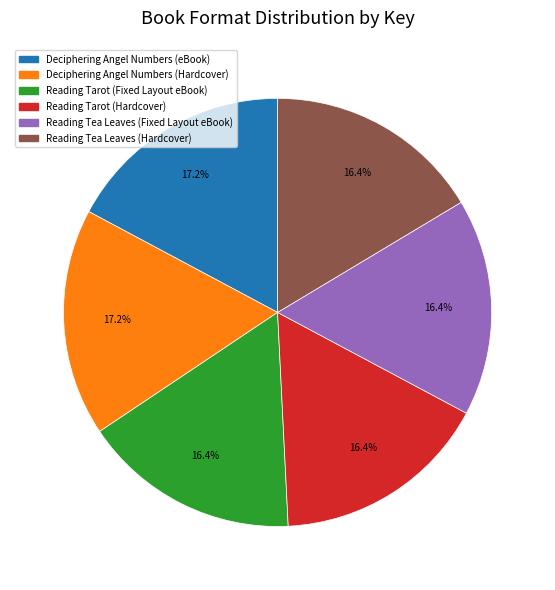

What percentage do Reading Tarot (Hardcover) and Reading Tarot (Fixed Layout eBook) together represent?

32.8%